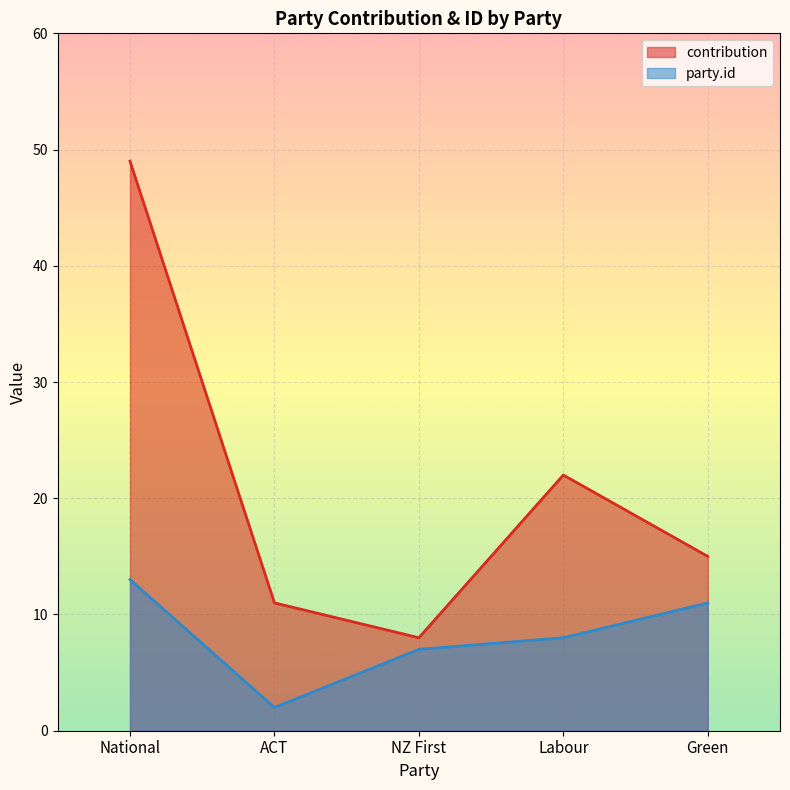

How many lines are shown in the chart?

2